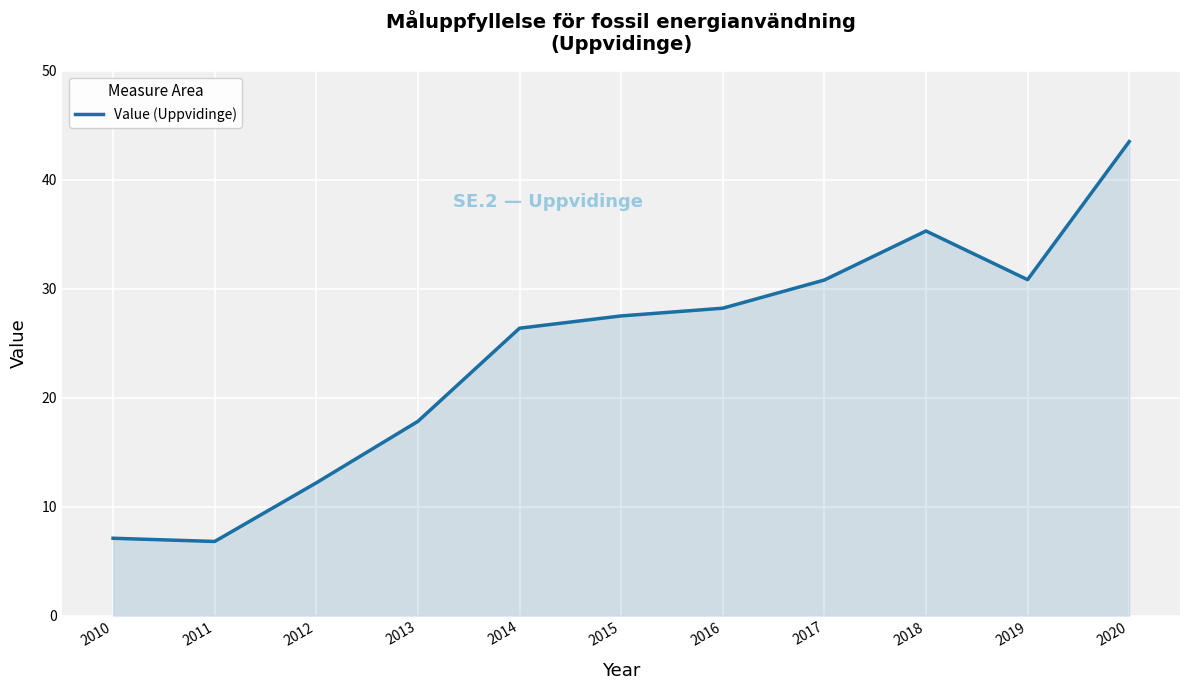

Reading left to right, transcribe all the data shown in this chart.

2010=7.1	2011=6.8	2012=12.2	2013=17.8	2014=26.4	2015=27.5	2016=28.2	2017=30.8	2018=35.3	2019=30.8	2020=43.5